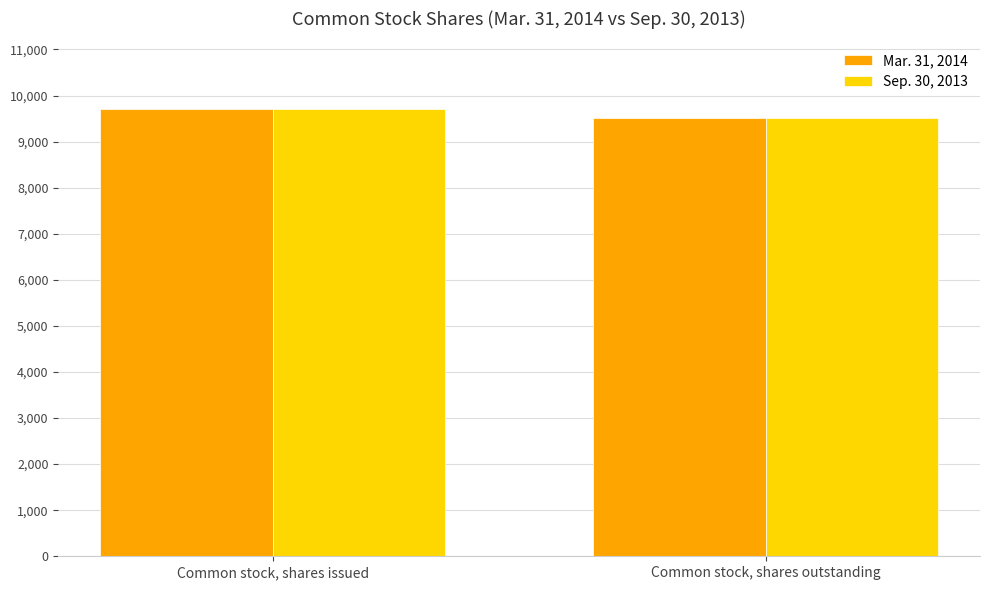

True or false: Sep. 30, 2013 has a value of 9718 at Common stock, shares issued.

True